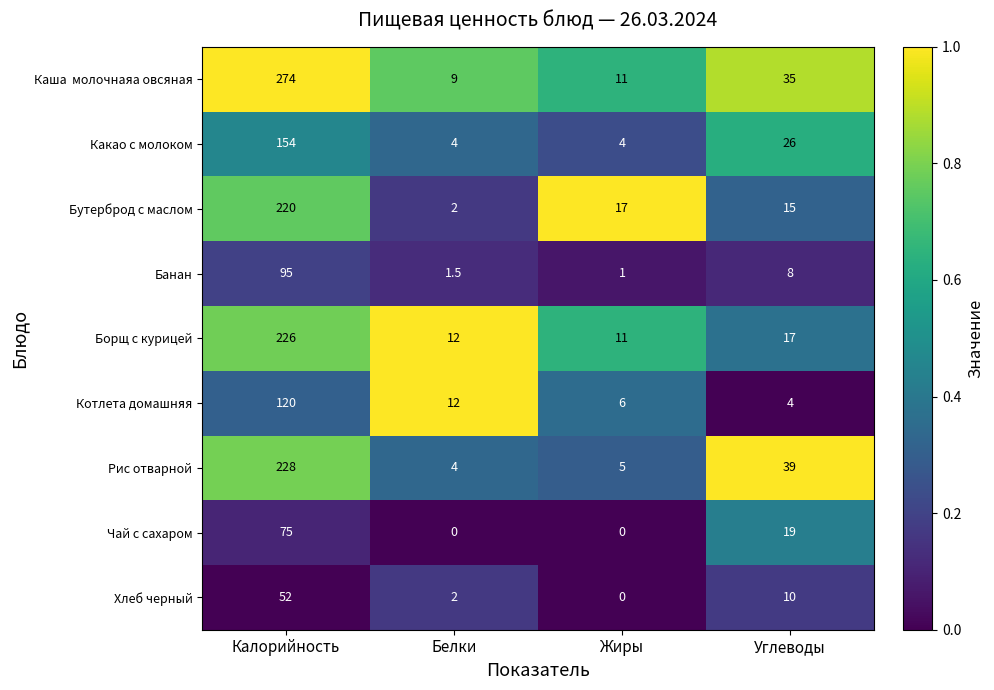

What is the total value across all series at Жиры?

55.0